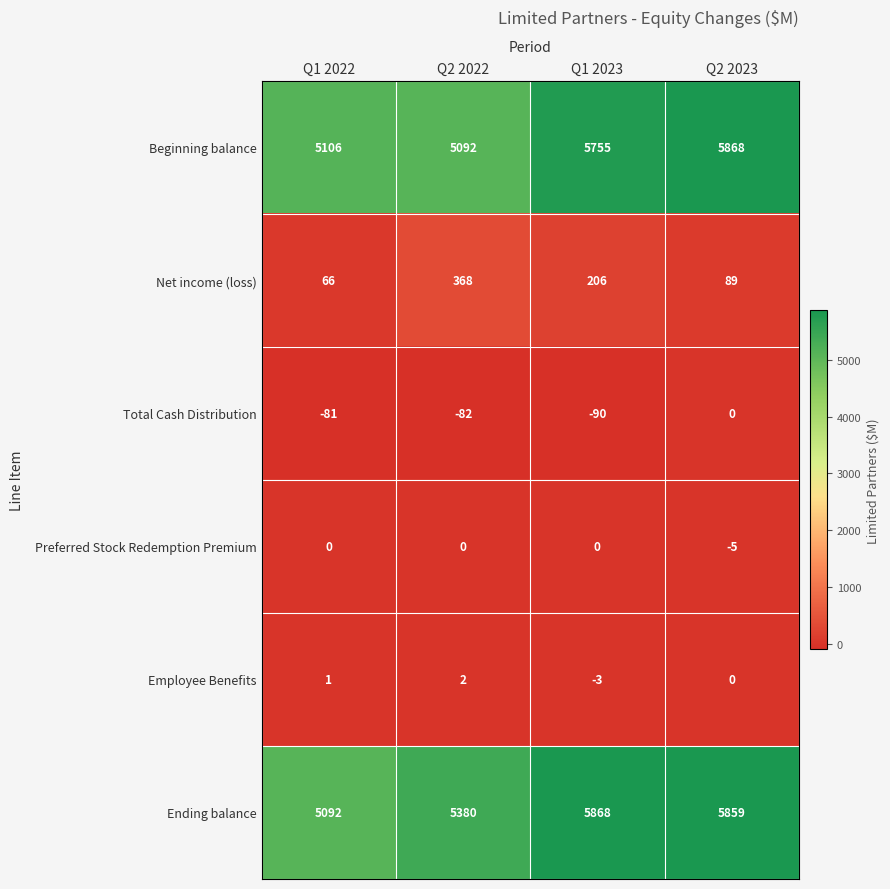

Reading left to right, what are all the values shown in this chart?

Beginning balance: 5106	5092	5755	5868
Net income (loss): 66	368	206	89
Total Cash Distribution: -81	-82	-90	0
Preferred Stock Redemption Premium: 0	0	0	-5
Employee Benefits: 1	2	-3	0
Ending balance: 5092	5380	5868	5859